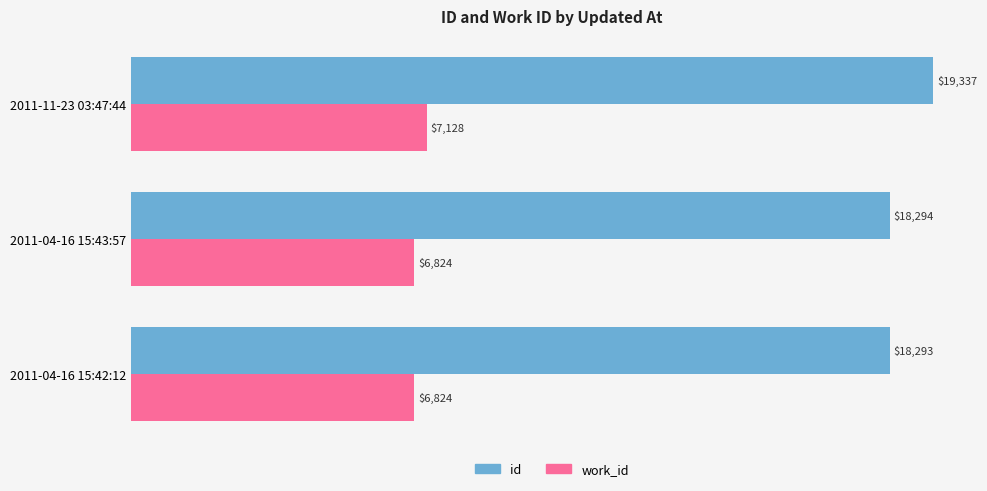

The value of id at 2011-04-16 15:42:12 is 18293. True or false?

True